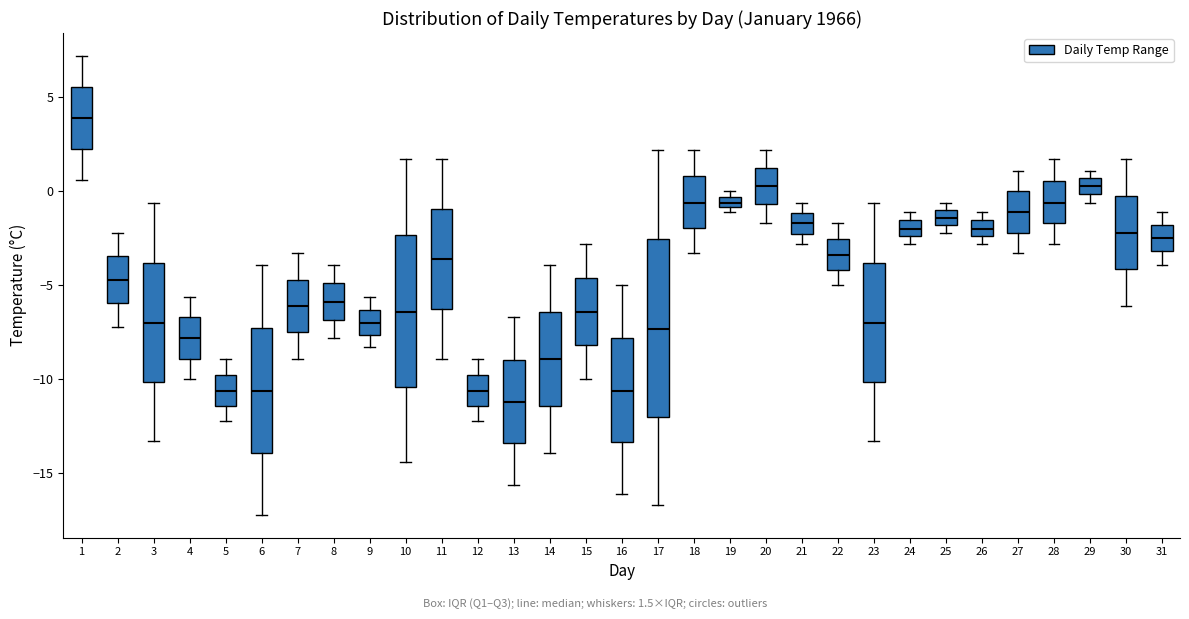

Where is the upper edge of the box at x = 24 on the y-axis? The values are not printed on the chart, so give them approximately, as read against the axis.

-1.5